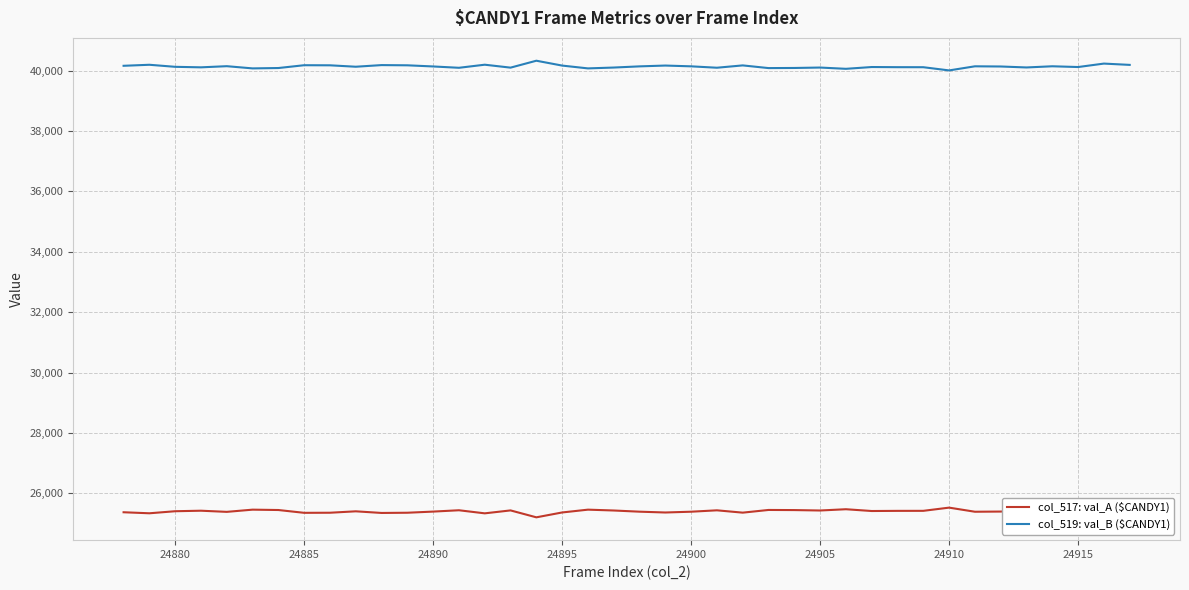

Which series has the largest total across all categories?

col_519: val_B ($CANDY1)